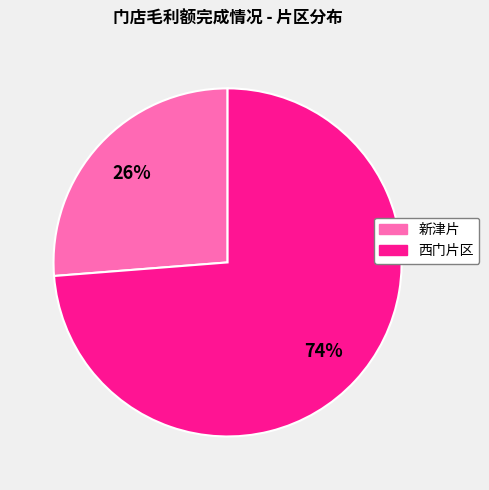

To the nearest percent, what is the average slice percentage?

50%